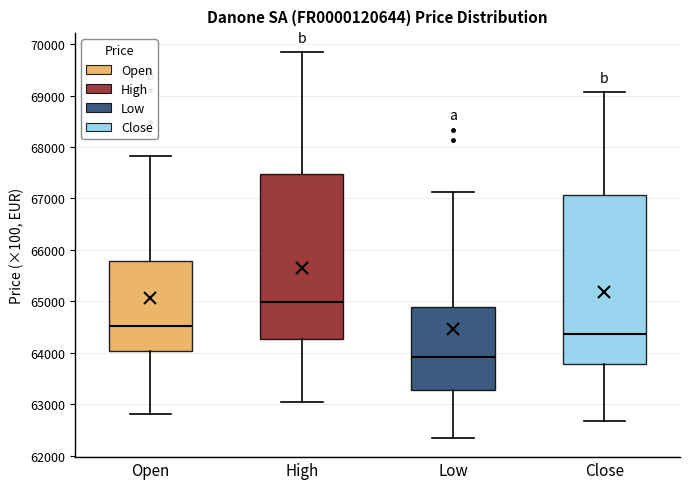

Reading left to right, transcribe this box plot: for each box, give where its median line is, the range the box spans, and where its two whiskers end, as read against the y-axis. The values are not printed on the chart, so give them approximately, as read against the axis.

Open: median 64500, box 64000 to 65800, whiskers 62800 to 67800
High: median 65000, box 64300 to 67500, whiskers 63000 to 69800
Low: median 63900, box 63300 to 64900, whiskers 62300 to 67100
Close: median 64400, box 63800 to 67100, whiskers 62700 to 69100